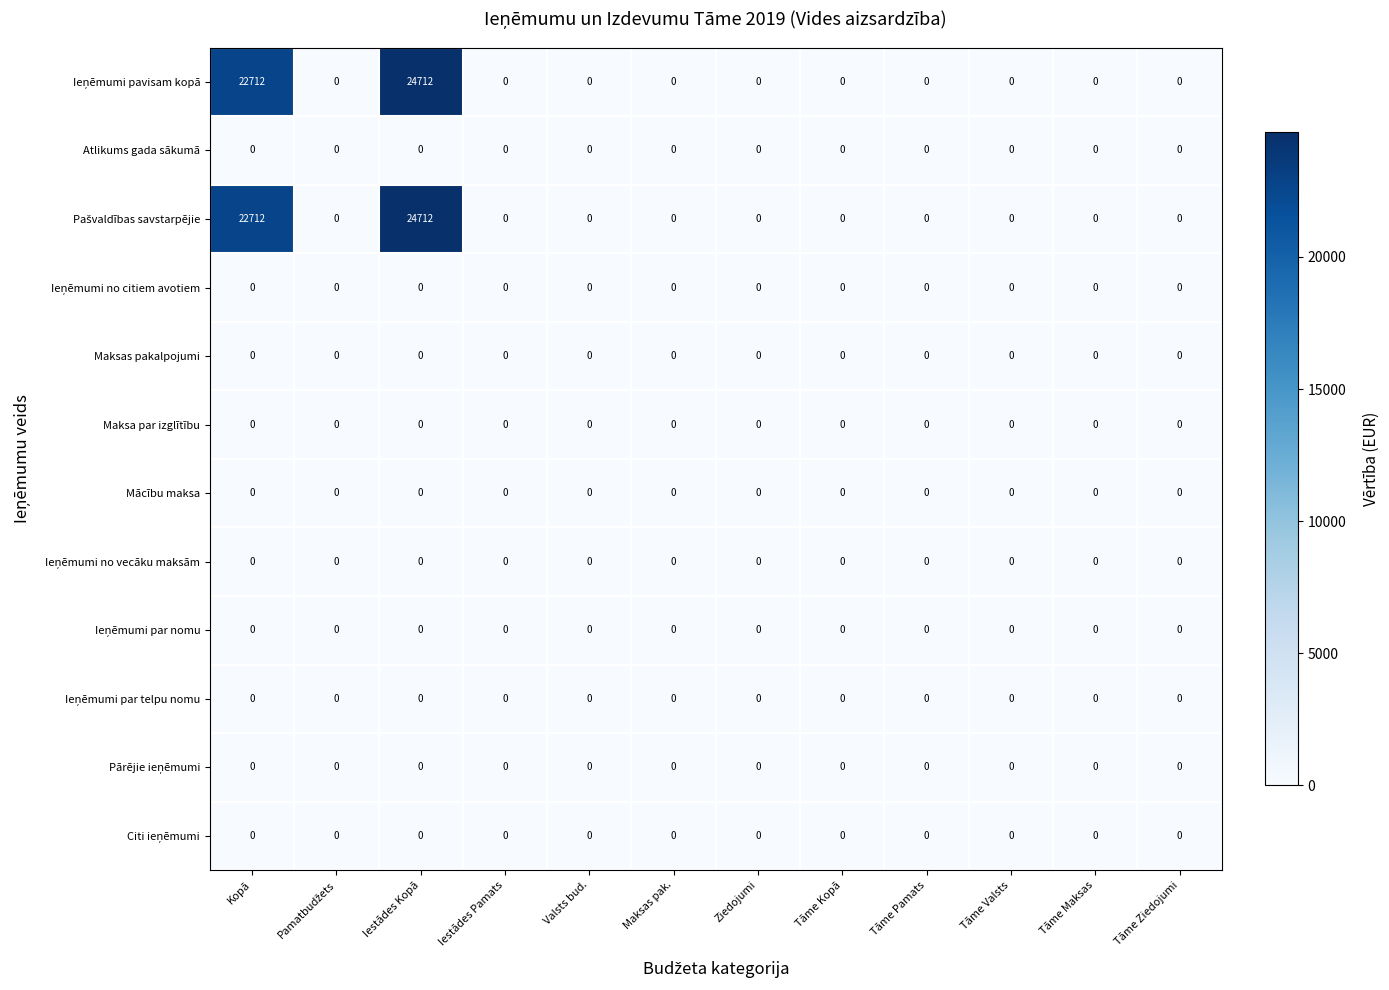

The Mācību maksa series shows 0 at Ziedojumi. True or false?

True